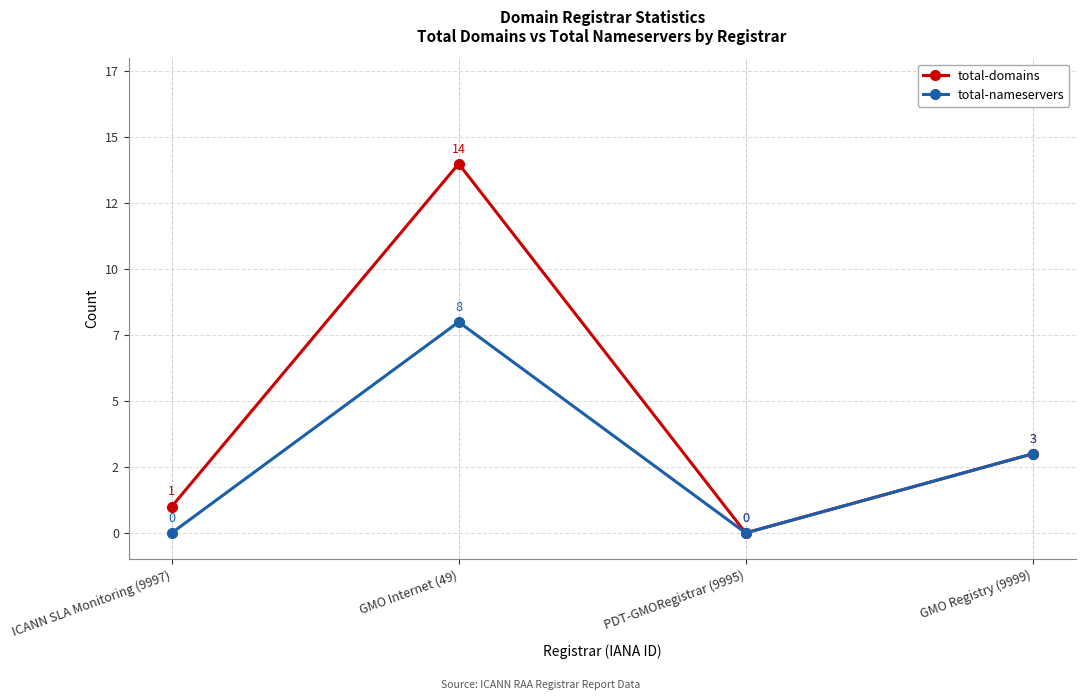

What are all the series names shown in the legend?

total-domains, total-nameservers